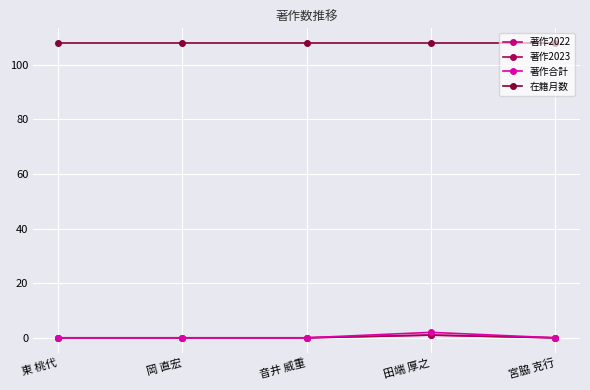

Reading left to right, extract all data points from this chart.

著作2022: 0	0	0	1	0
著作2023: 0	0	0	1	0
著作合計: 0	0	0	2	0
在籍月数: 108	108	108	108	108